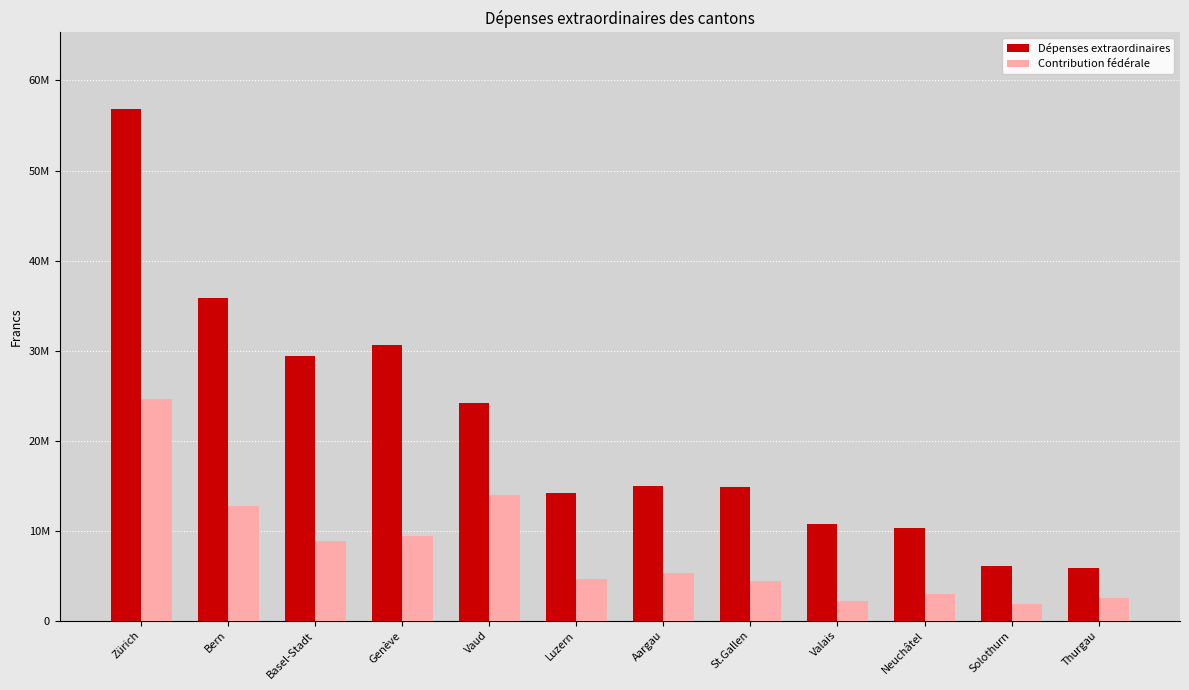

At which label is Contribution fédérale closest to 13264812?

Bern